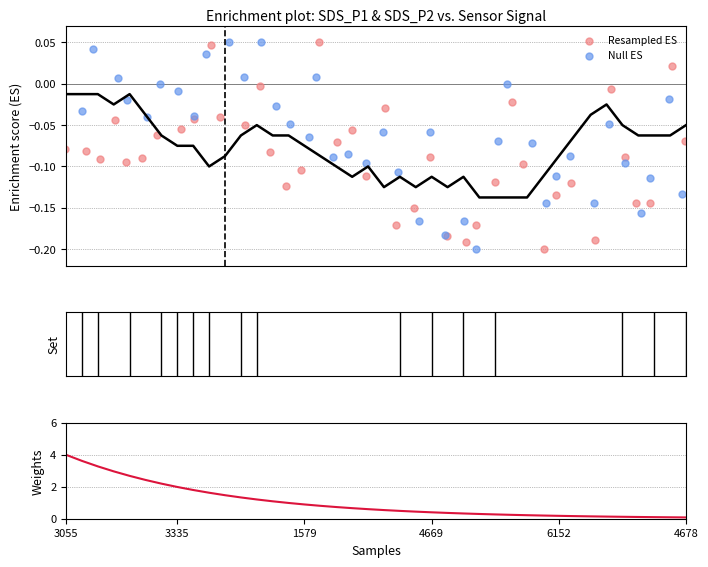

Is the value of Weights at 21 greater than the value of Null ES at 20?

Yes